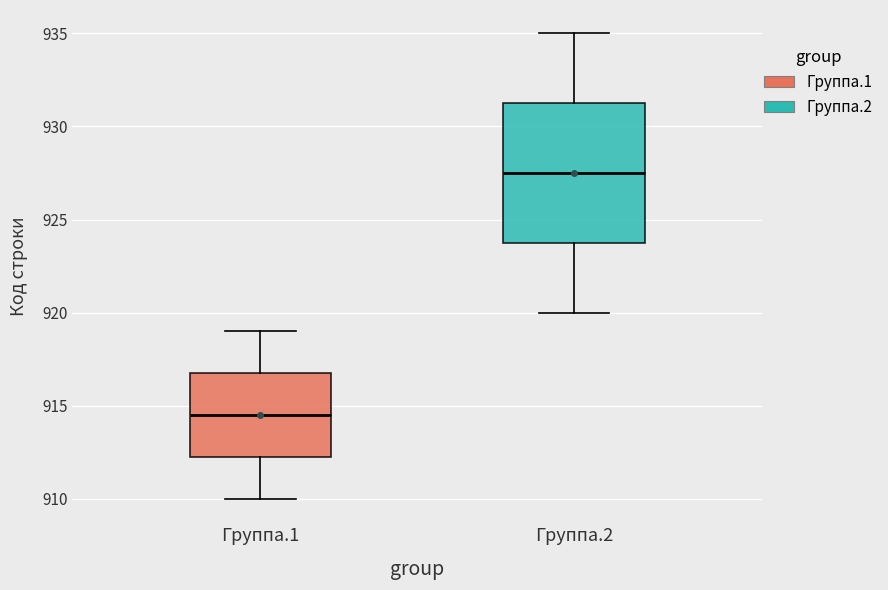

Where does the median line of the box for Группа.1 sit on the y-axis? The values are not printed on the chart, so give them approximately, as read against the axis.

914.5